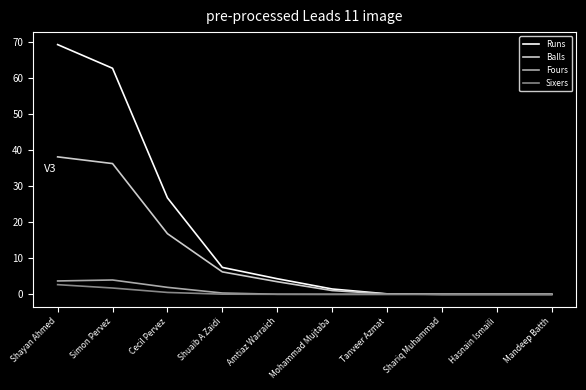

Is it true that Fours equals 1.9 at Cecil Pervez?

True